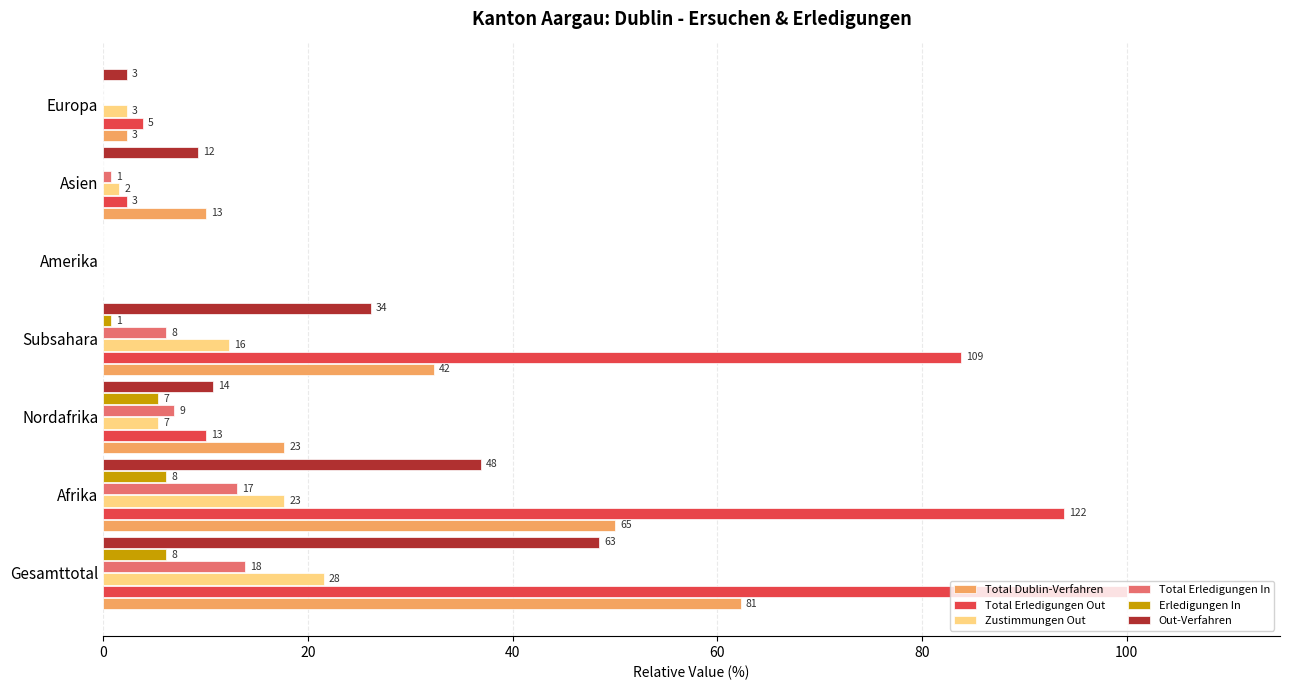

What are all the series names shown in the legend?

Total Dublin-Verfahren, Total Erledigungen Out, Zustimmungen Out, Total Erledigungen In, Erledigungen In, Out-Verfahren